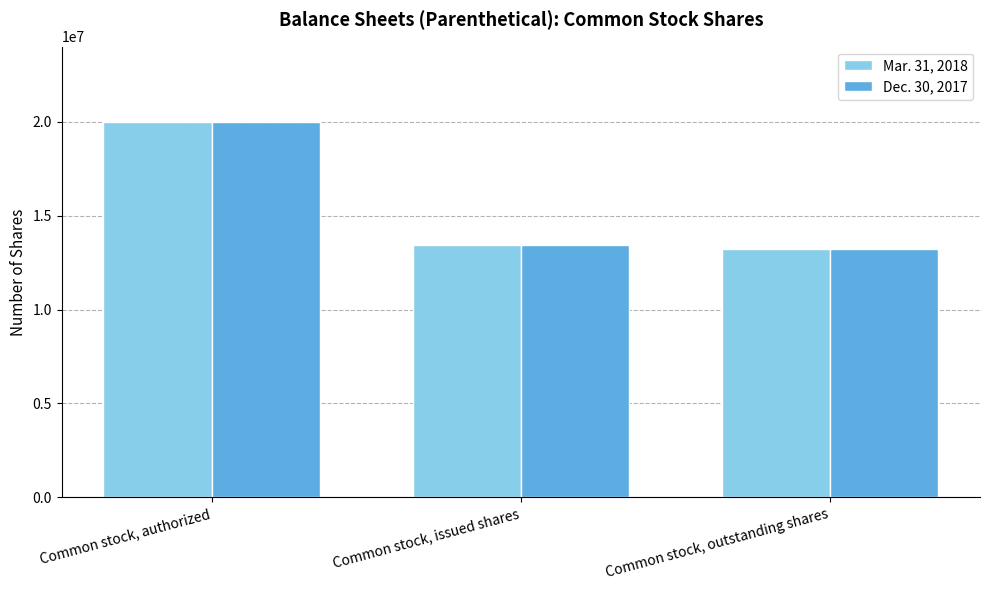

What is the smallest value displayed?

13203436